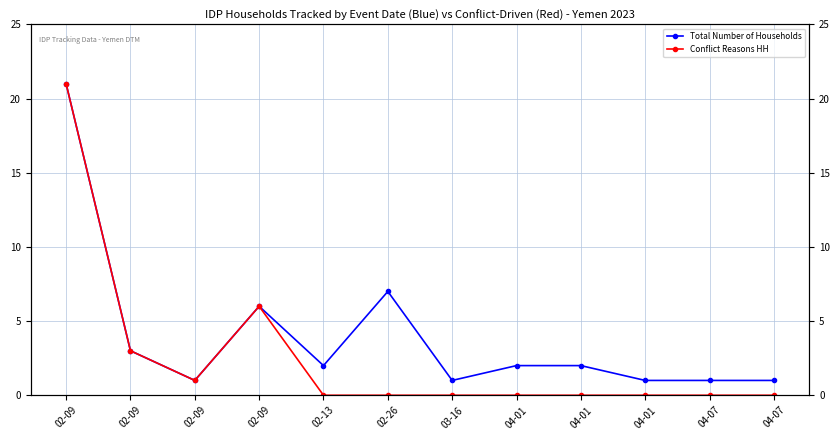

Between 04-01 and 04-07, which series saw the biggest shift?

Total Number of Households